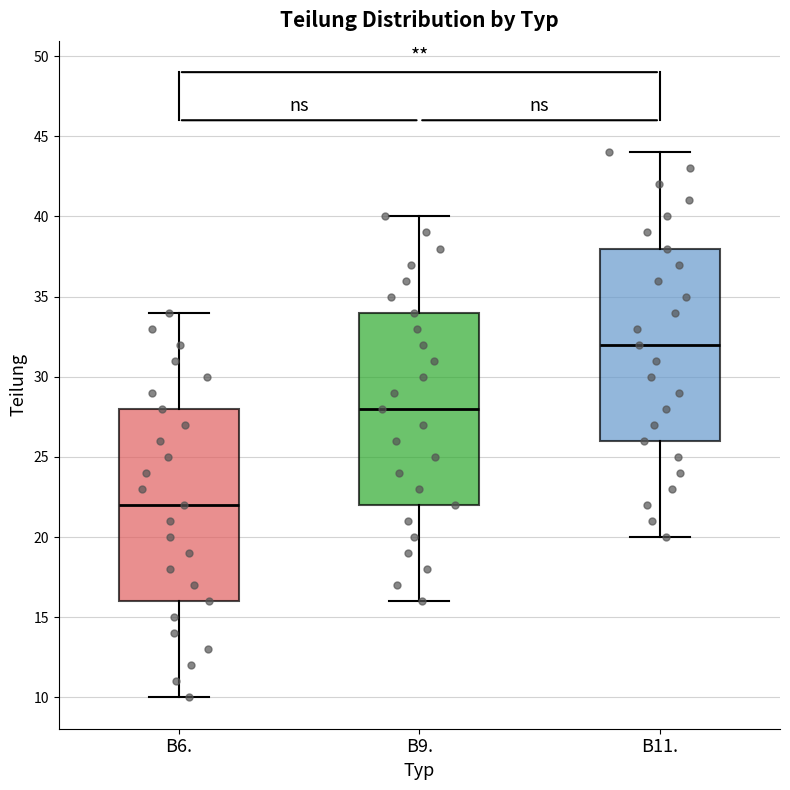

Reading left to right, read every box against the y-axis: the position of its median line, the range the box covers, and the ends of its whiskers. The values are not printed on the chart, so give them approximately, as read against the axis.

B6.: median 22, box 16 to 28, whiskers 10 to 34
B9.: median 28, box 22 to 34, whiskers 16 to 40
B11.: median 32, box 26 to 38, whiskers 20 to 44